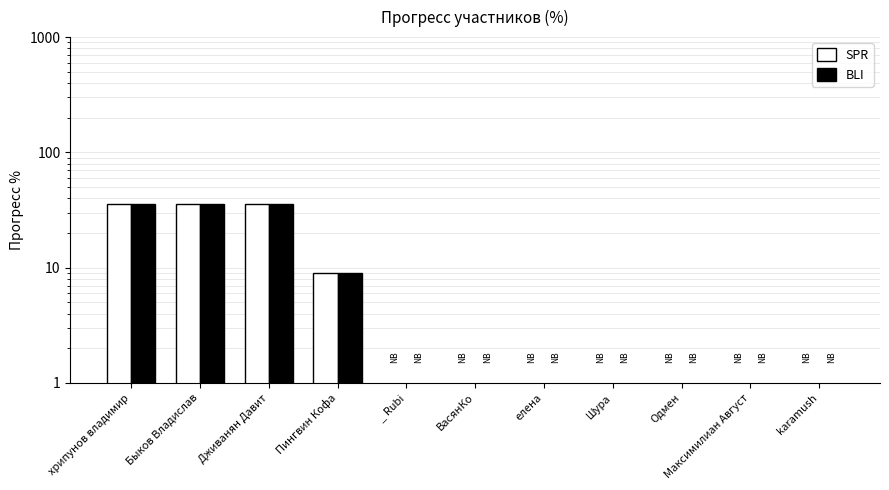

What is the highest value of the BLI series?

36